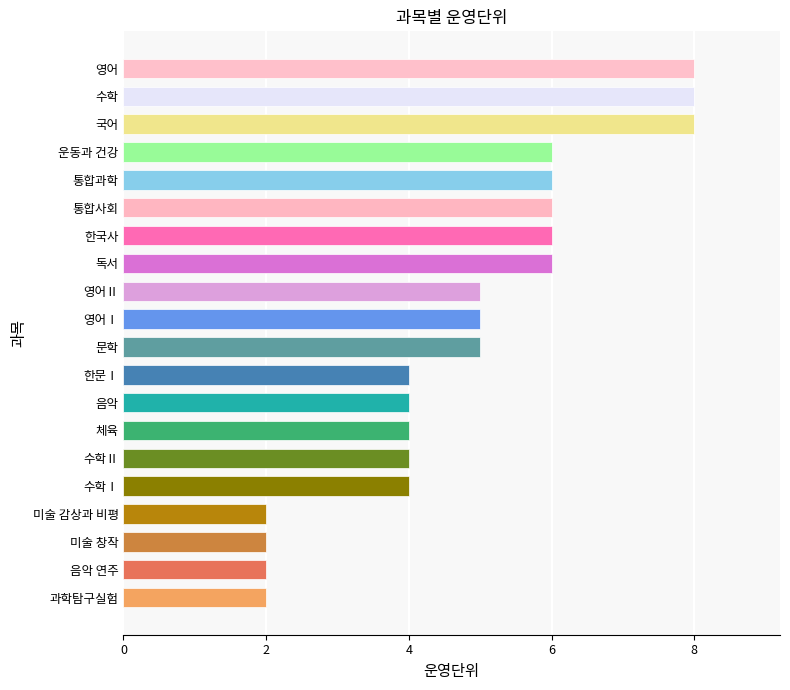

Read the value at 수학.

8